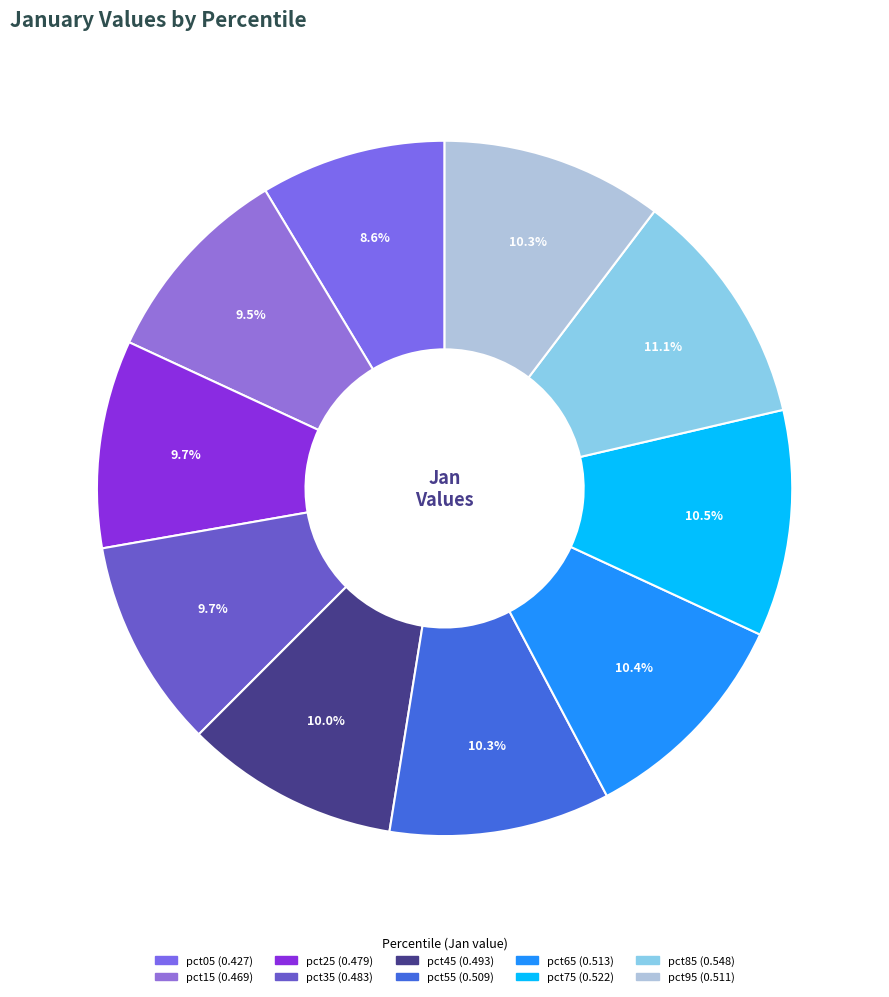

Combined, what portion of the pie is pct15 and pct95?

19.8%